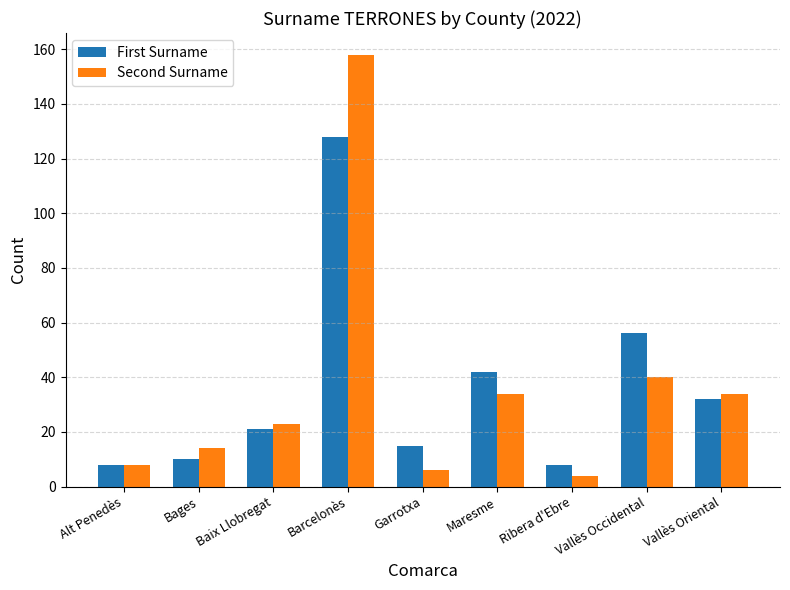

What is the highest value of the First Surname series?

128